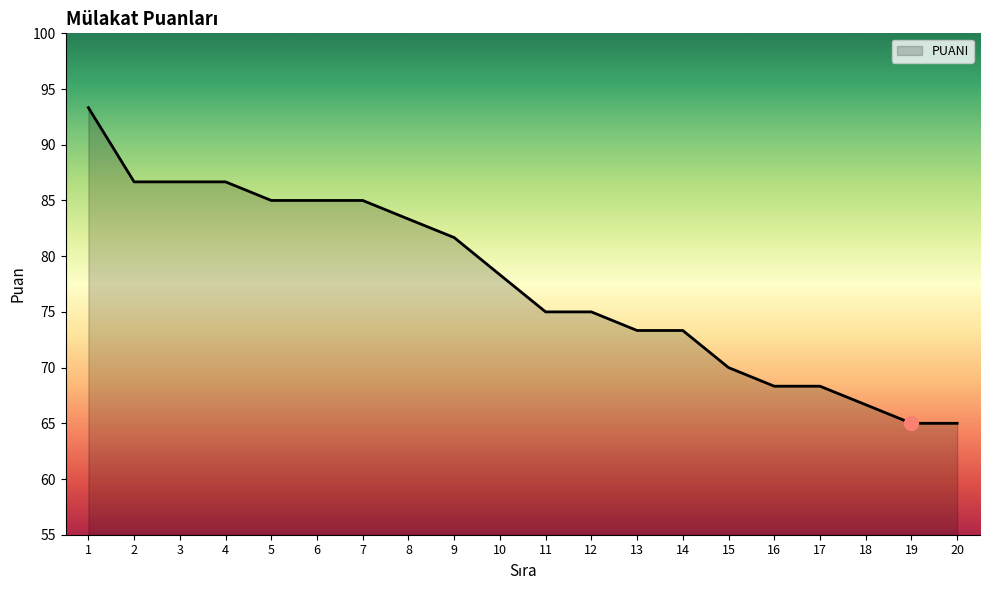

How many distinct data groups are displayed?

1